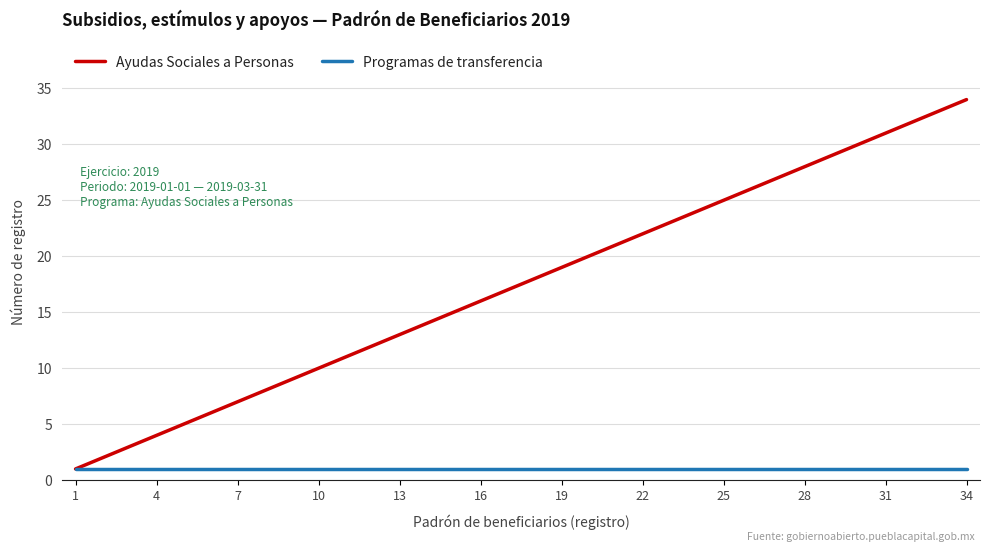

Rank the series by their average value, from lowest to highest.

Programas de transferencia, Ayudas Sociales a Personas